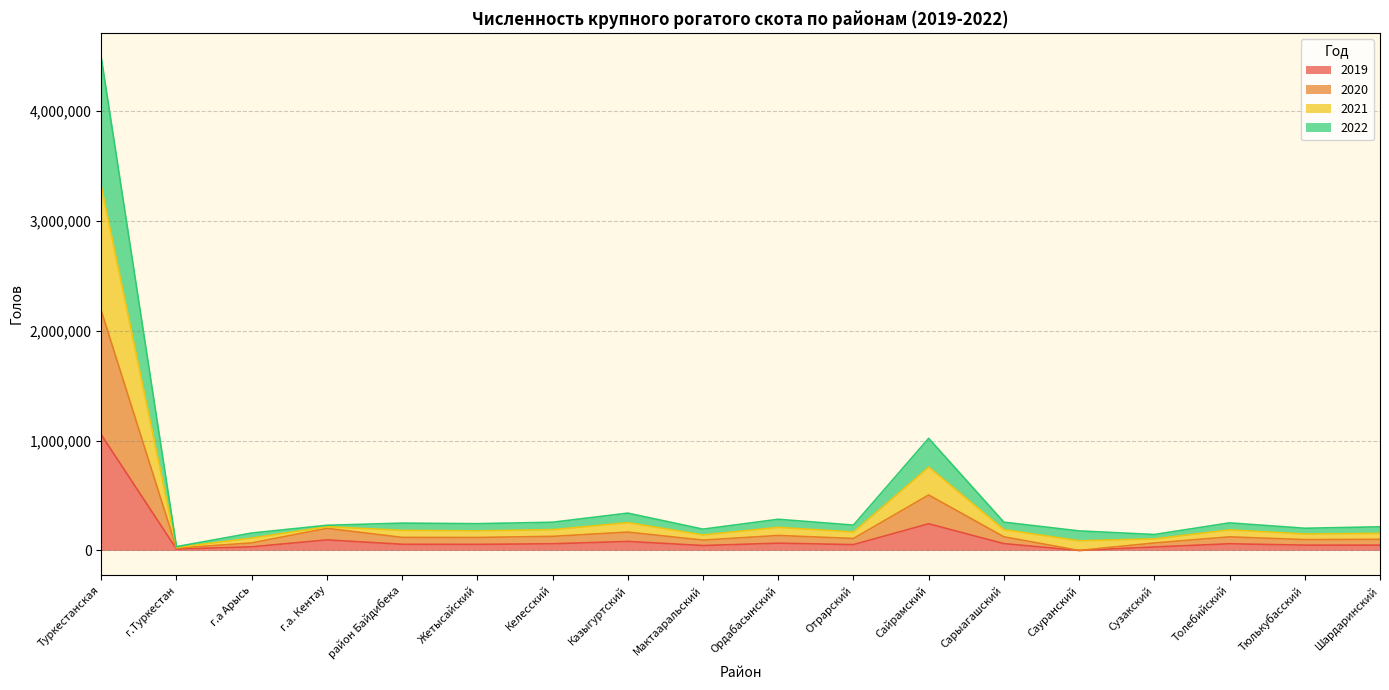

How many interior local peaks does the 2020 series have?

5